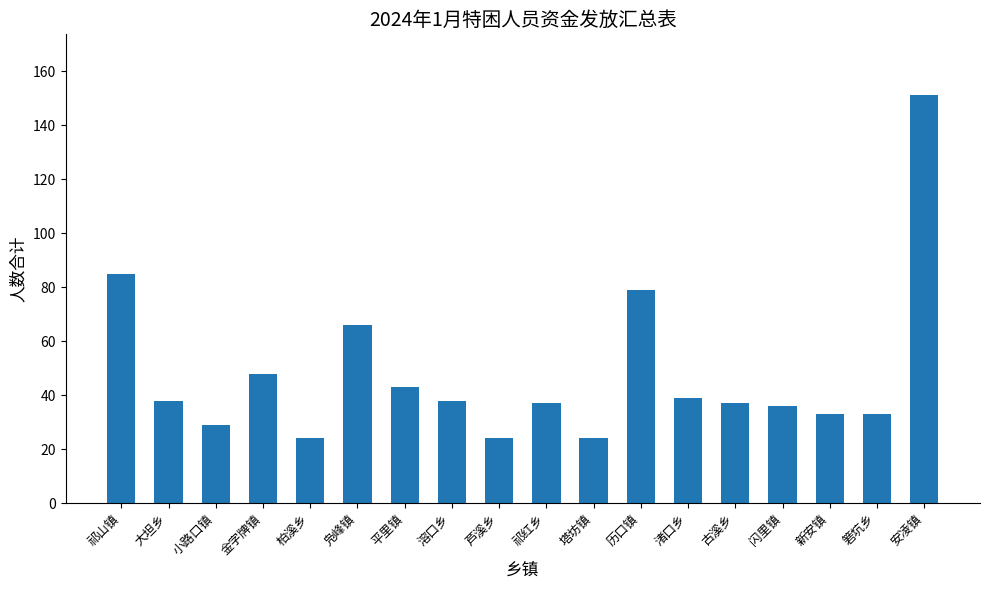

How many data points are less than 38?

9